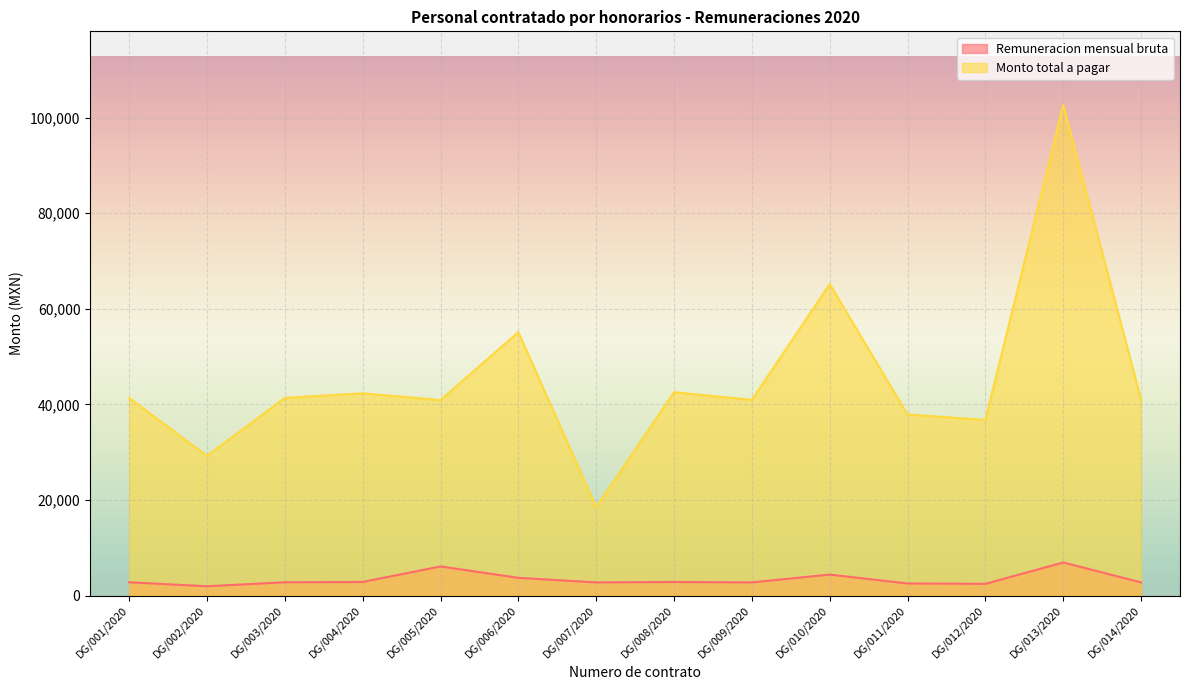

What is the approximate value of Remuneracion mensual bruta at DG/011/2020?

2549.5